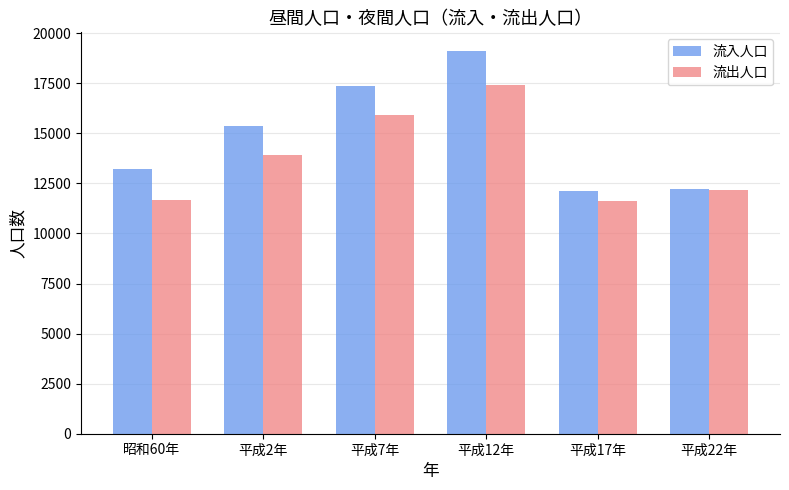

How many data points does each series have?

6